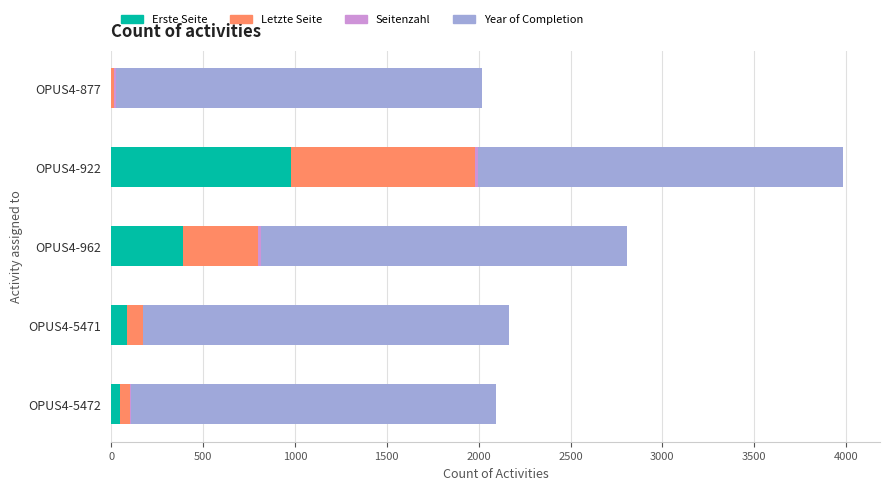

At which label does Erste Seite reach its peak?

OPUS4-922